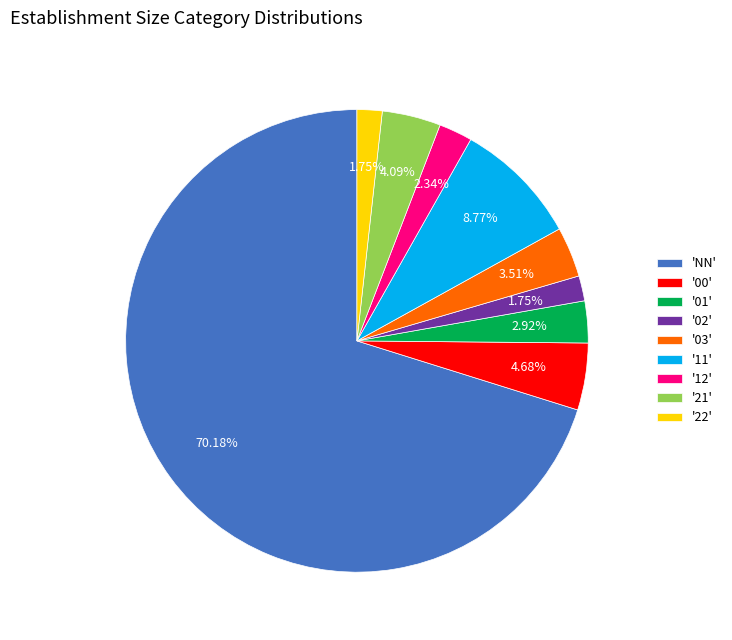

Which has a higher value, '12' or '00'?

'00'